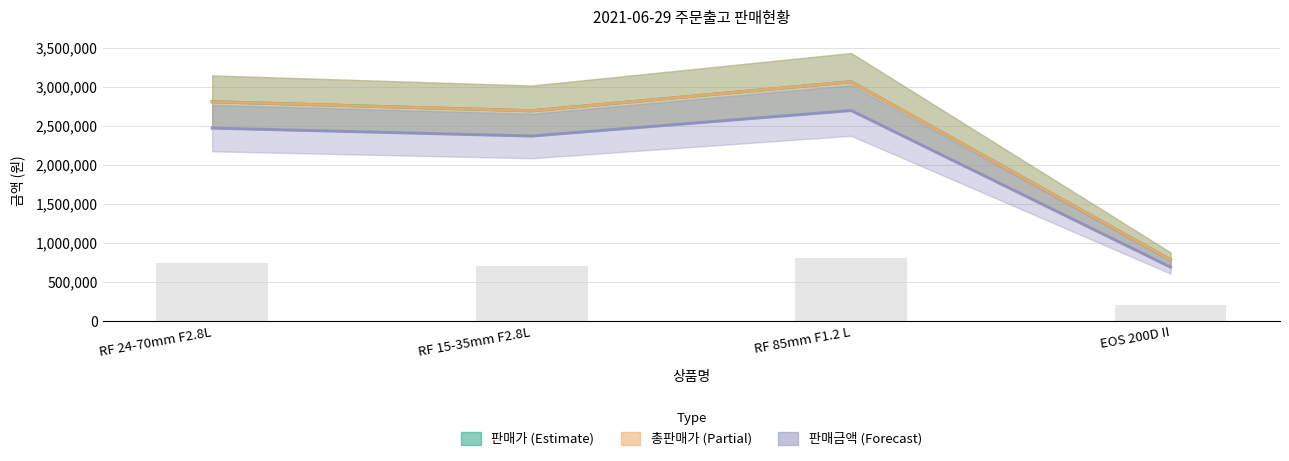

Reading left to right, extract all data points from this chart.

판매가: 2812030	2696070	3068070	786600
총판매가: 2812030	2696070	3068070	786600
판매금액: 2474586	2372542	2699902	692208